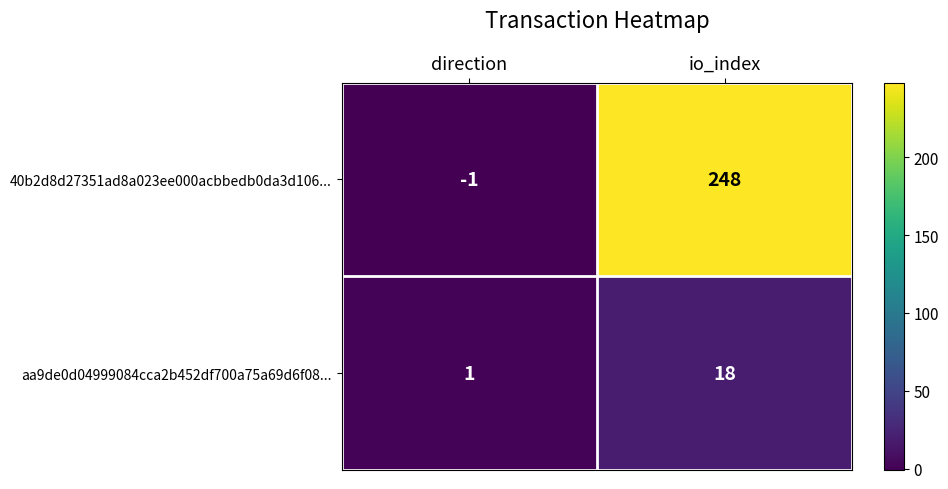

Rank the series by their maximum value, from lowest to highest.

aa9de0d04999084cca2b452df700a75a69d6f08..., 40b2d8d27351ad8a023ee000acbbedb0da3d106...